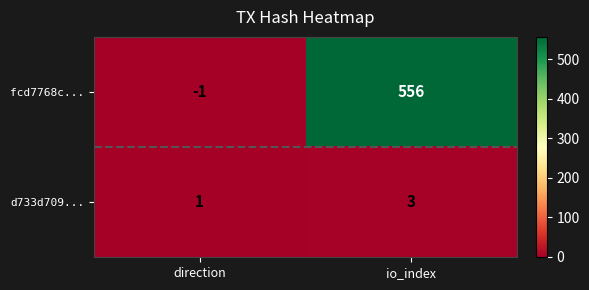

True or false: d733d709... has a value of 2 at direction.

False